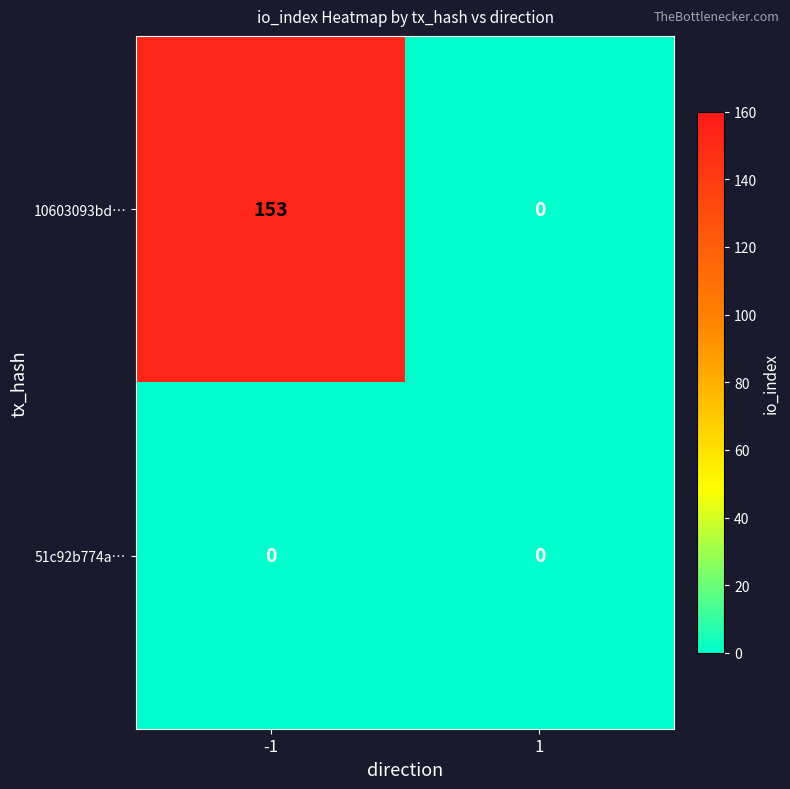

What is the sum of the 10603093bd… values at -1 and 1?

153